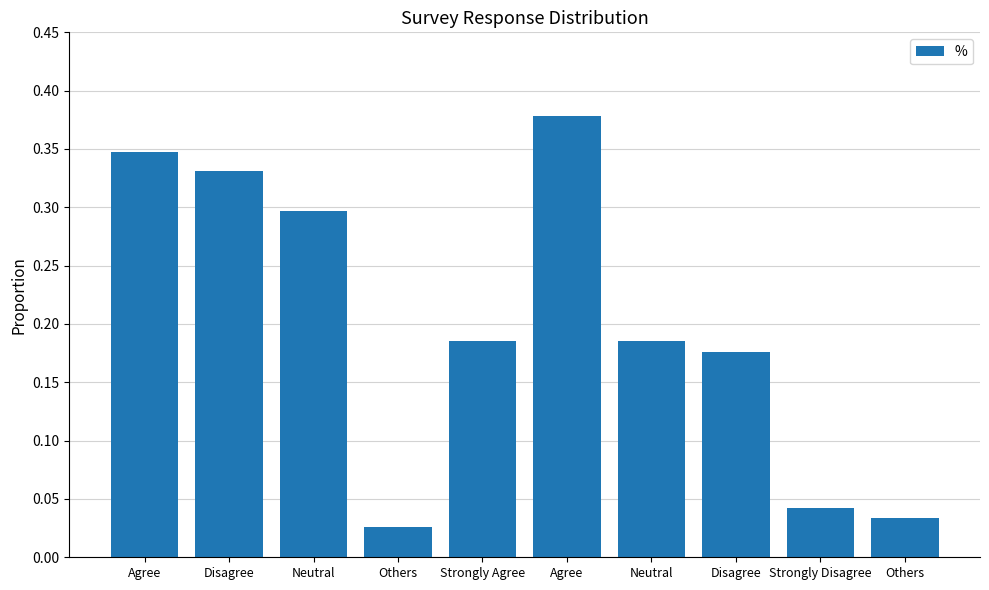

Does the chart contain any negative values?

No